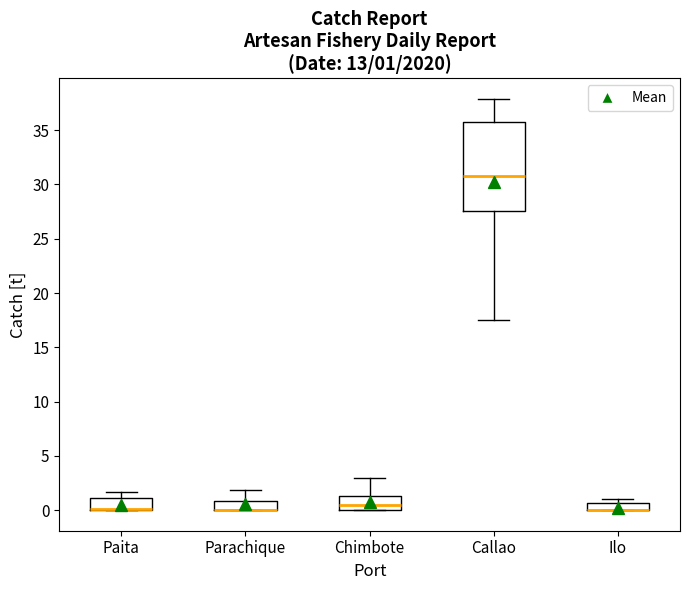

Comparing the boxes themselves (not the whiskers), which one is the tallest?

Callao